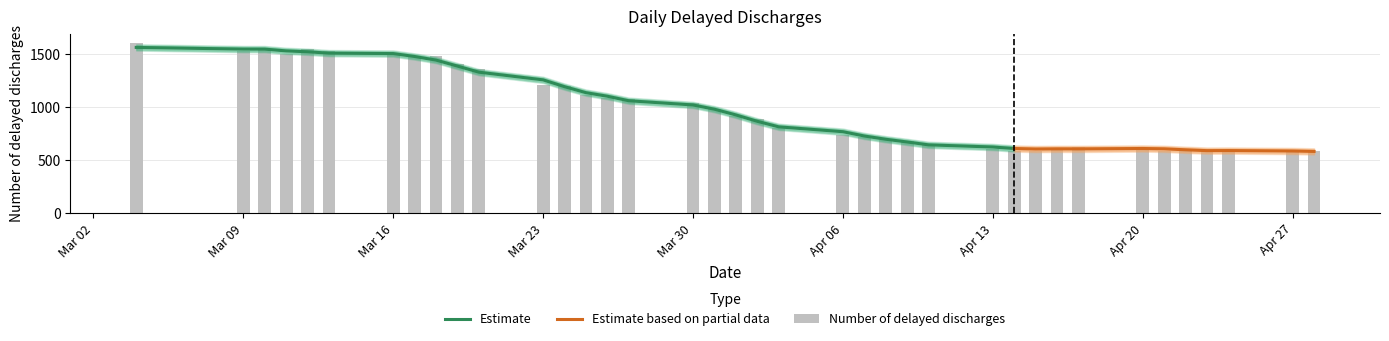

List the labels in order of value, smallest first.

2020-04-27, 2020-04-24, 2020-04-21, 2020-04-14, 2020-04-15, 2020-04-28, 2020-04-23, 2020-04-22, 2020-04-13, 2020-04-16, 2020-04-20, 2020-04-17, 2020-04-10, 2020-04-09, 2020-04-08, 2020-04-07, 2020-04-06, 2020-04-03, 2020-04-02, 2020-04-01, 2020-03-31, 2020-03-30, 2020-03-27, 2020-03-26, 2020-03-25, 2020-03-24, 2020-03-23, 2020-03-20, 2020-03-19, 2020-03-18, 2020-03-17, 2020-03-16, 2020-03-11, 2020-03-13, 2020-03-09, 2020-03-12, 2020-03-10, 2020-03-04